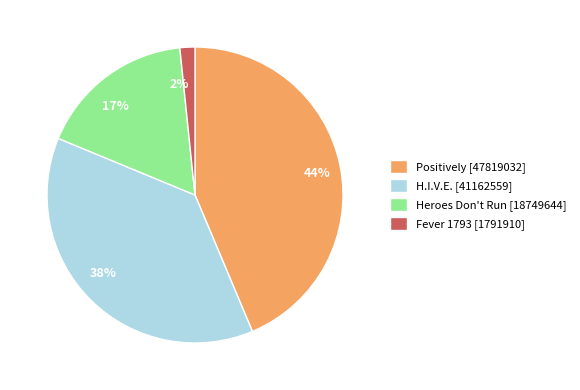

Does 38% represent more than half of the total?

No